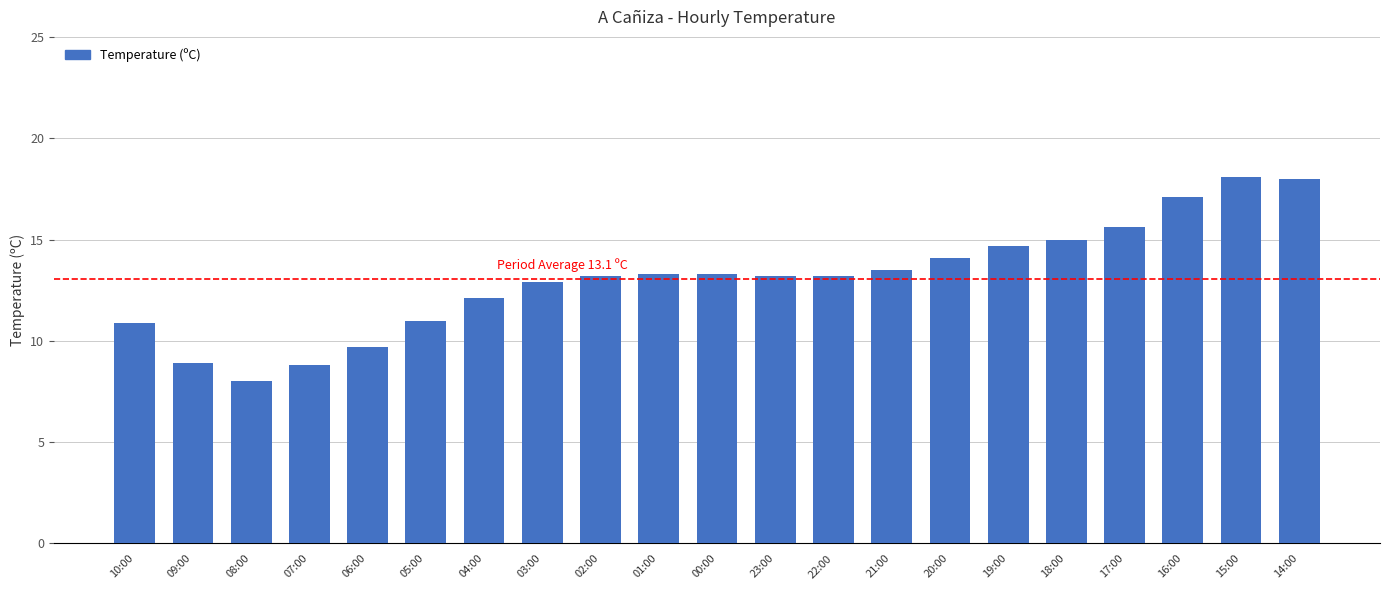

Is it true that the value at 04:00 is 4.7?

False